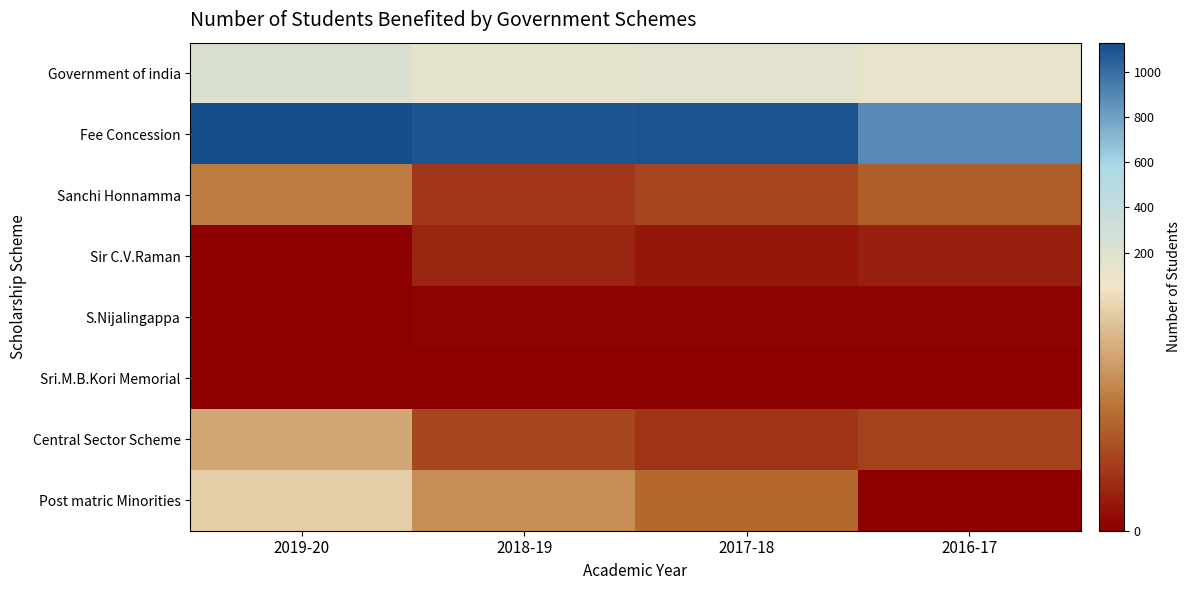

Reading left to right, transcribe all the data shown in this chart.

Government of india: 2019-20=223	2018-19=139	2017-18=169	2016-17=118
Fee Concession: 2019-20=1132	2018-19=1093	2017-18=1105	2016-17=888
Sanchi Honnamma: 2019-20=26	2018-19=12	2017-18=15	2016-17=20
Sir C.V.Raman: 2019-20=0	2018-19=8	2017-18=5	2016-17=7
S.Nijalingappa: 2019-20=0	2018-19=1	2017-18=1	2016-17=1
Sri.M.B.Kori Memorial: 2019-20=0	2018-19=0	2017-18=0	2016-17=0
Central Sector Scheme: 2019-20=35	2018-19=15	2017-18=11	2016-17=14
Post matric Minorities: 2019-20=43	2018-19=30	2017-18=22	2016-17=0